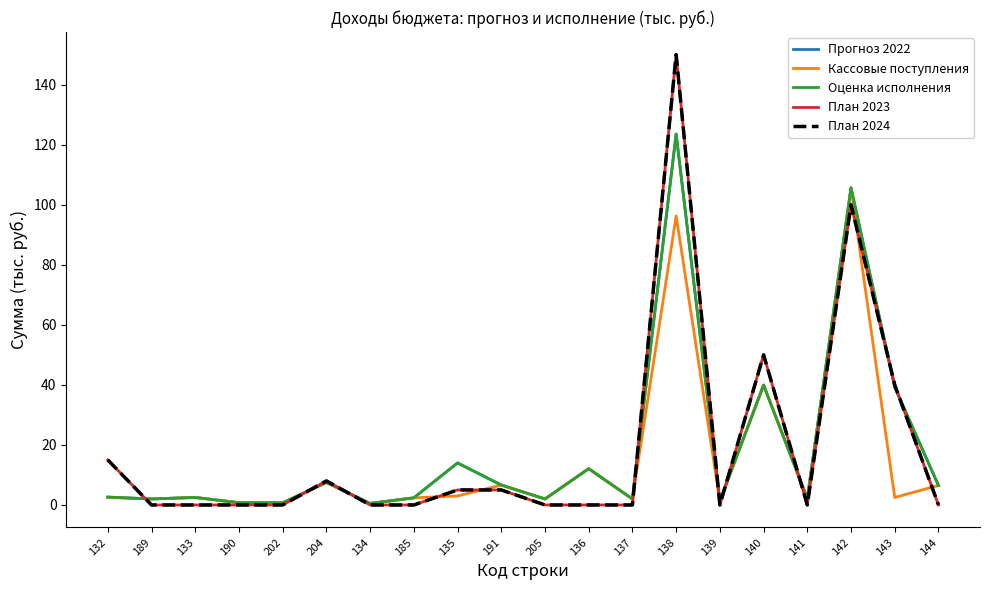

How many times do План 2023 and Кассовые поступления cross each other?

11